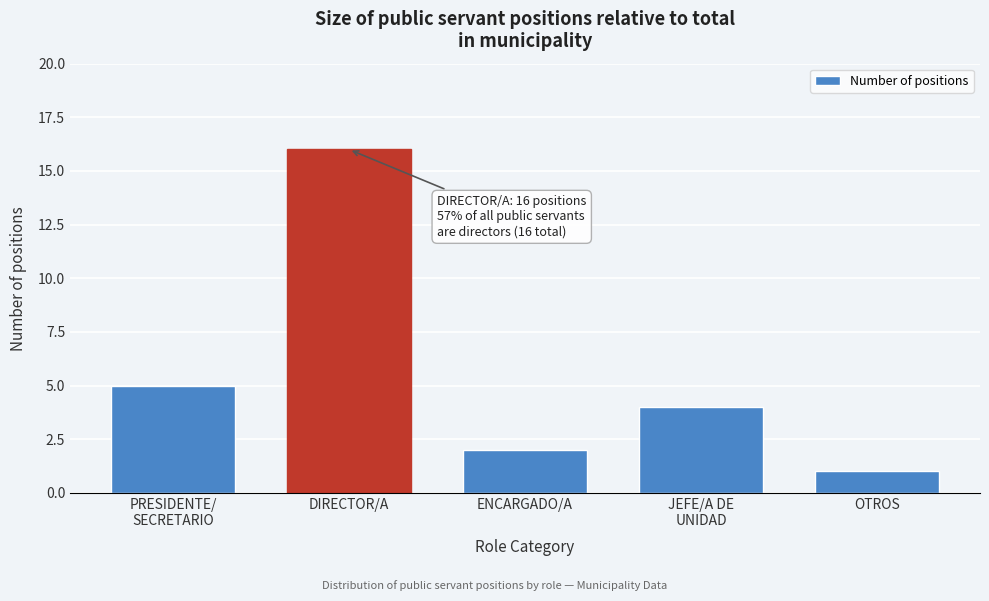

Reading right to left, what are all the values shown in this chart?

1	4	2	16	5